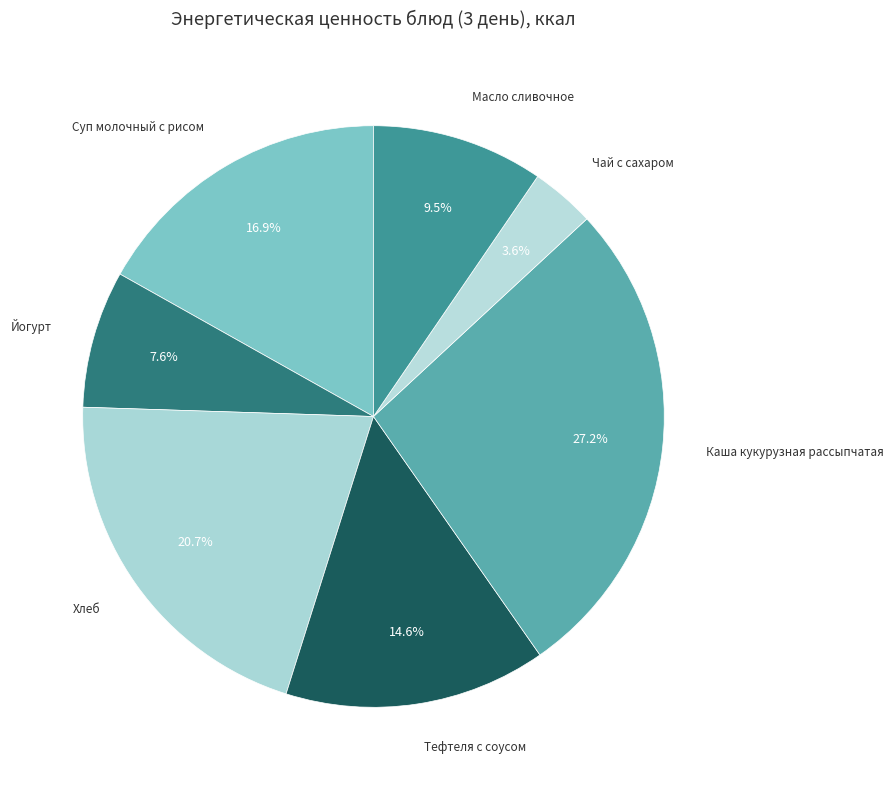

Rank the categories by value from highest to lowest.

Каша кукурузная рассыпчатая, Хлеб, Суп молочный с рисом, Тефтеля с соусом, Масло сливочное, Йогурт, Чай с сахаром